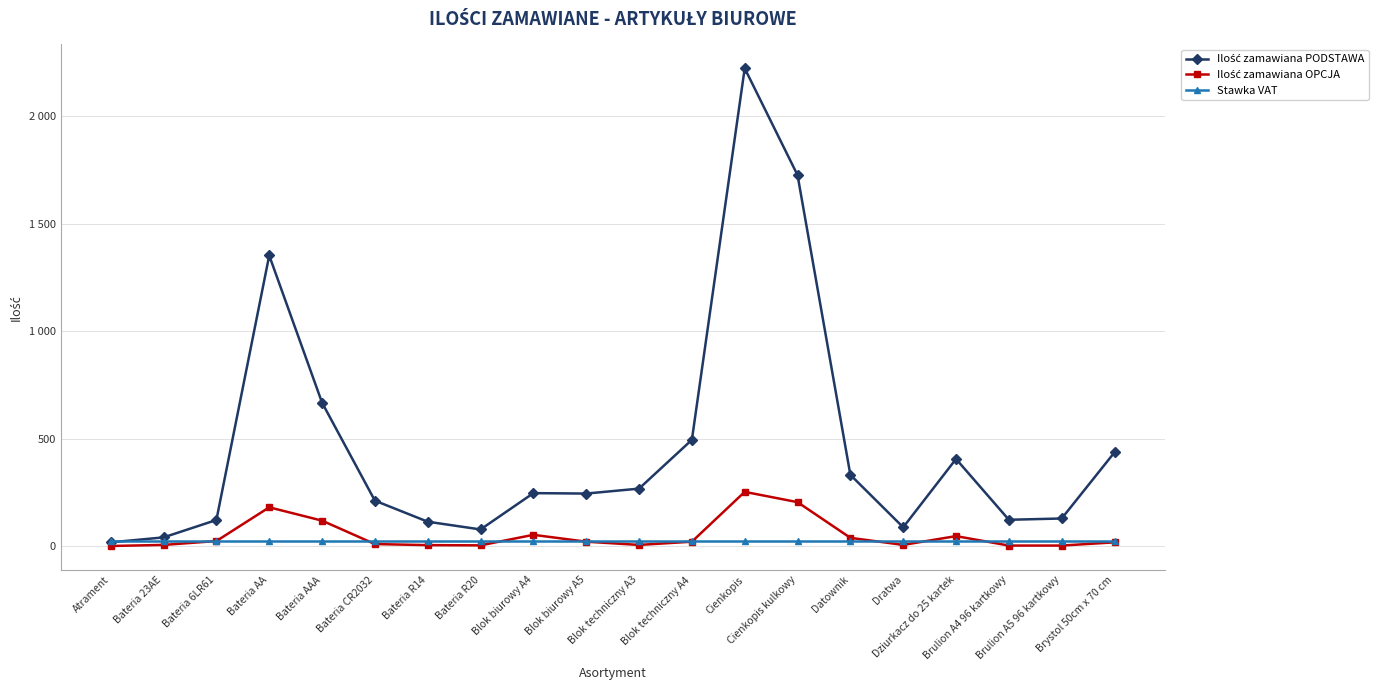

At which category does Ilość zamawiana OPCJA reach its first local peak?

Bateria AA